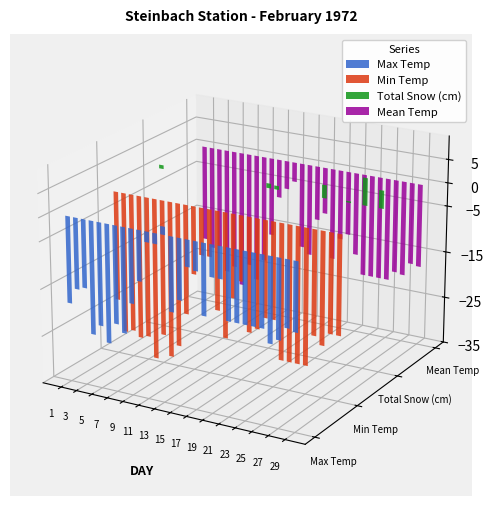

What is the average value of the Max Temp series?

-13.7